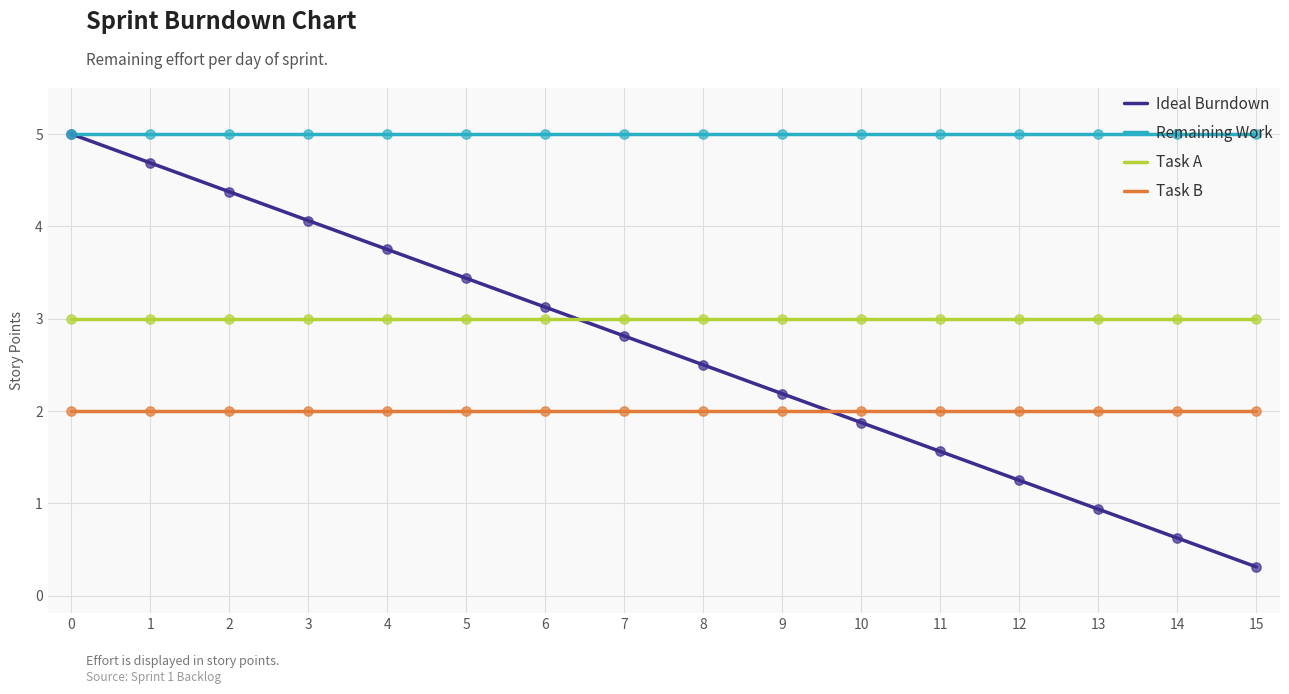

What are all the series names shown in the legend?

Ideal Burndown, Remaining Work, Task A, Task B